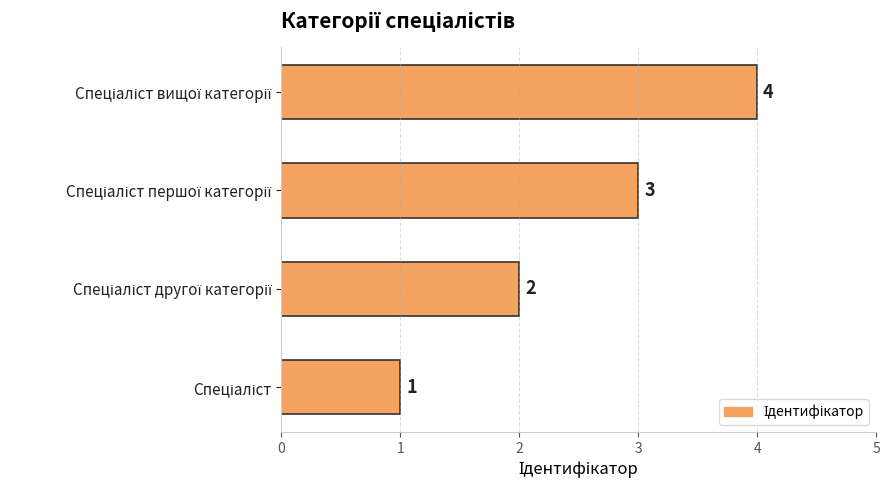

Are the bars horizontal?

Yes